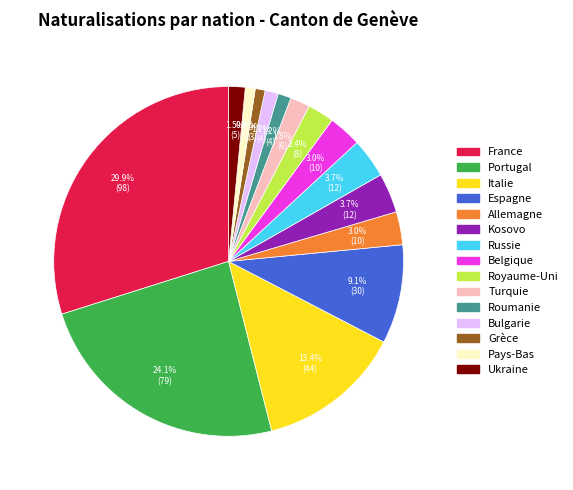

What percentage is NOT represented by Bulgarie?

98.8%